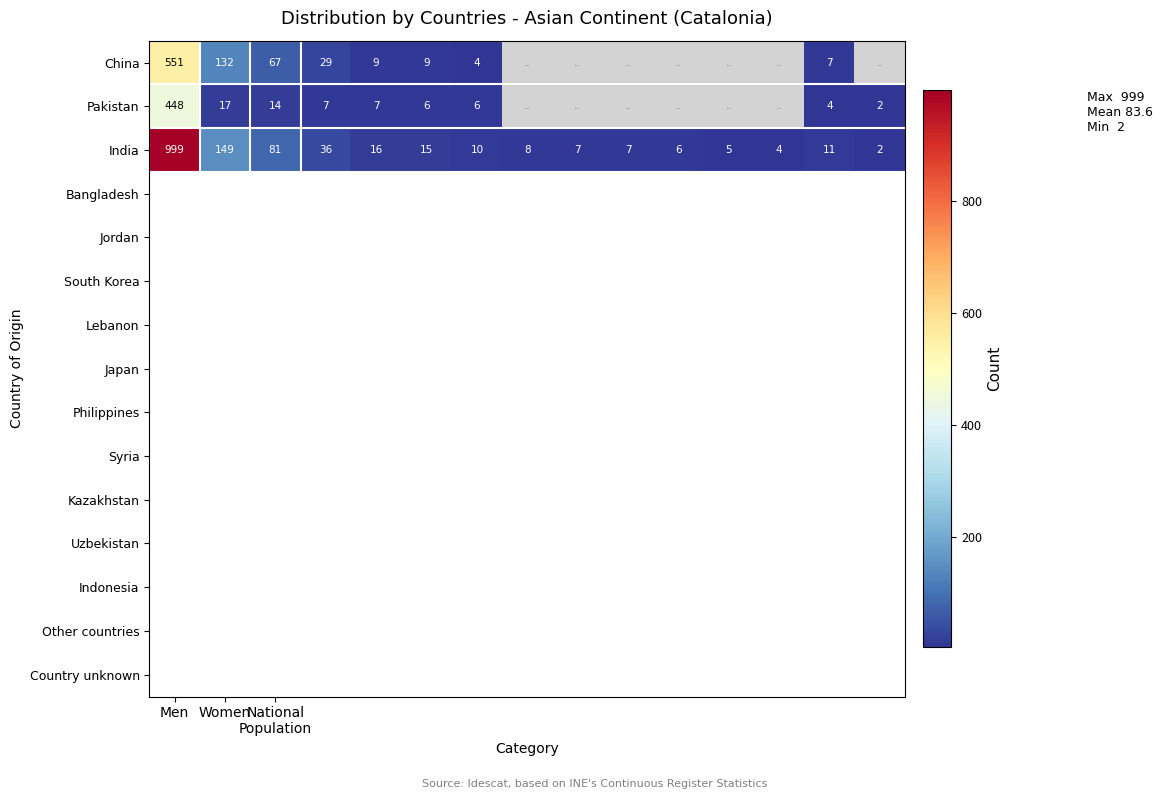

Which category has the highest value in the India series?

Men